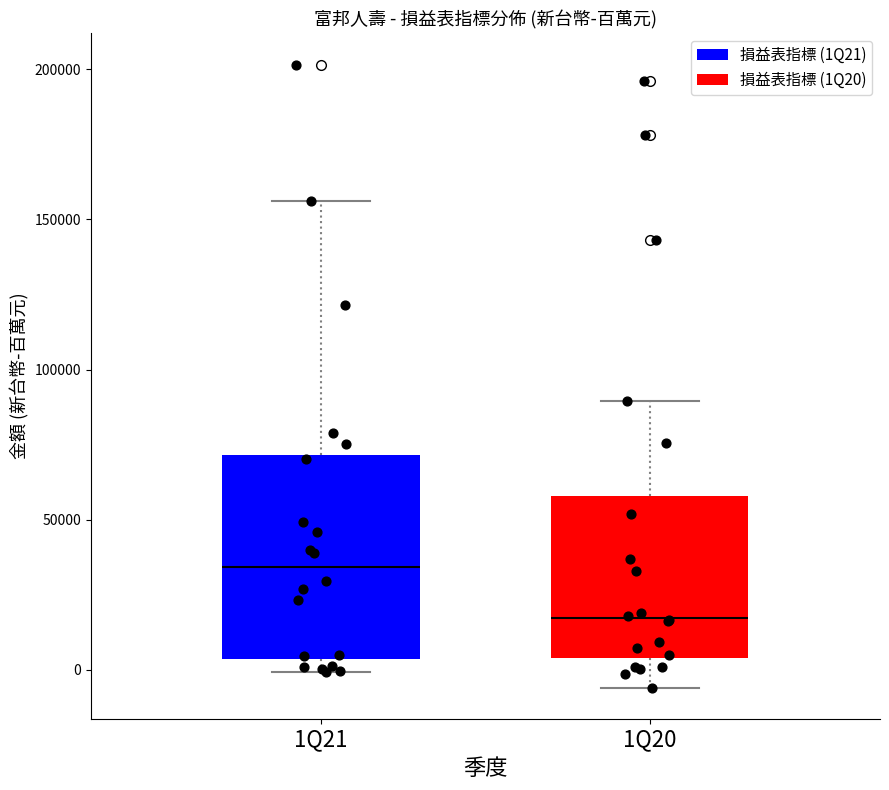

Which box's median line is the lowest?

1Q20